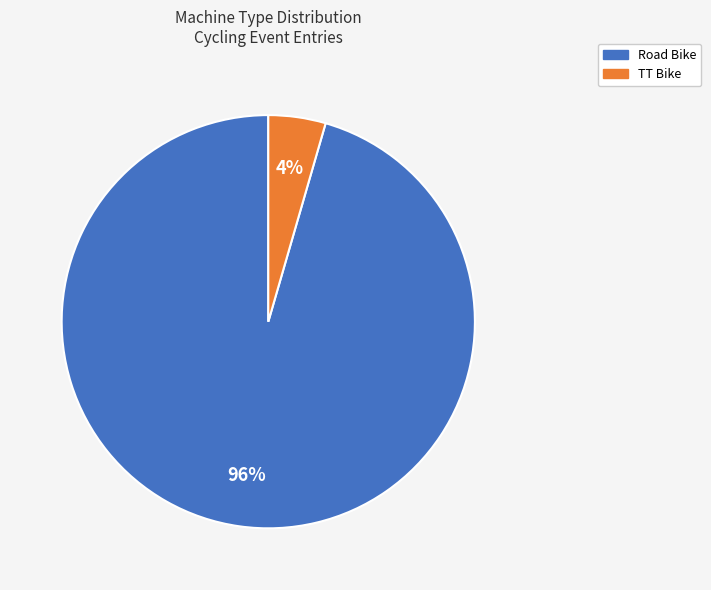

Is it true that TT Bike is 4% of the pie?

True